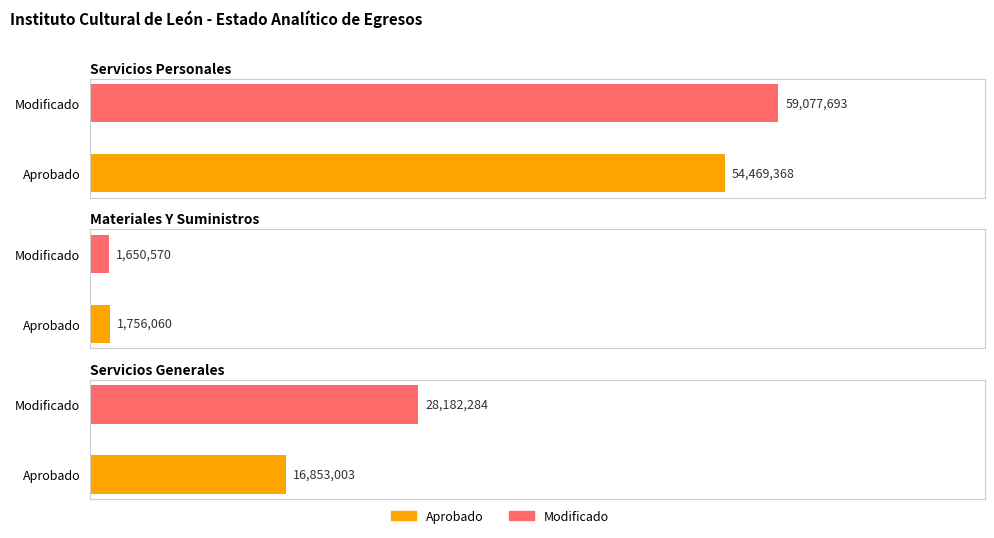

At which category does the chart reach its minimum across all series?

Materiales Y Suministros